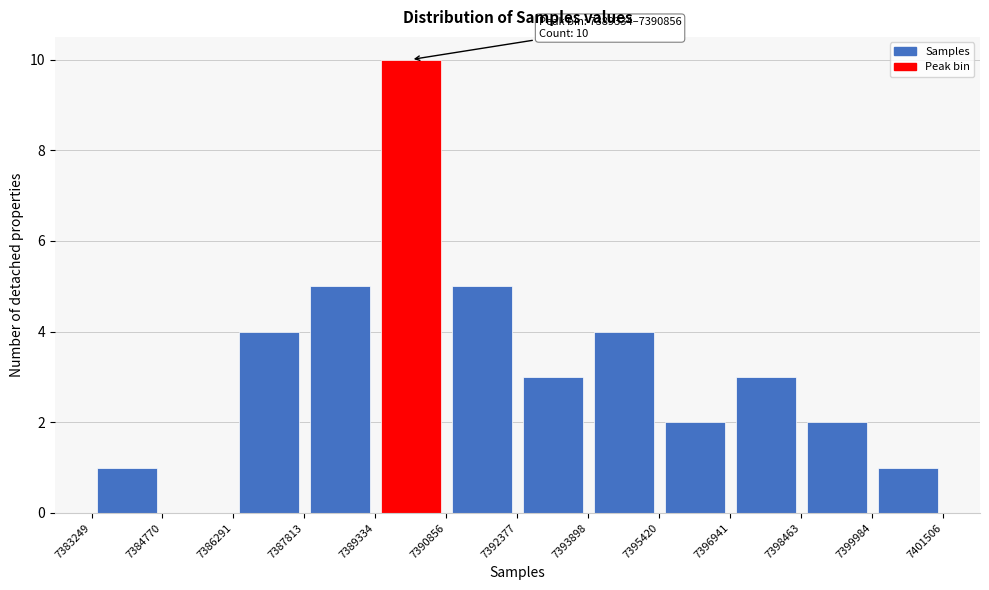

Over which range of the x-axis is the bar tallest?

7389334 to 7390856